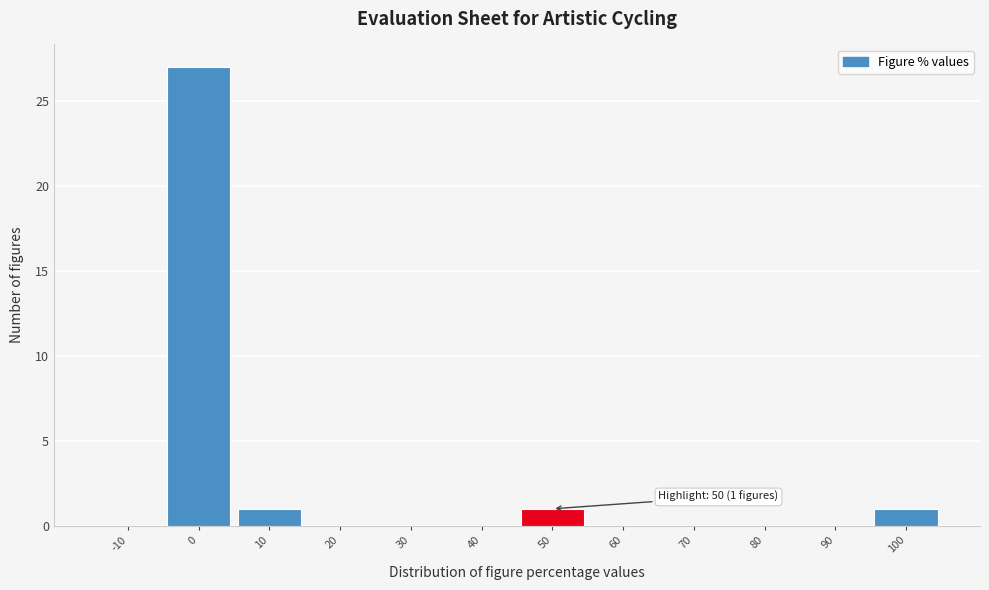

Reading left to right, what are all the values shown in this chart?

-10=0	0=27	10=1	20=0	30=0	40=0	50=1	60=0	70=0	80=0	90=0	100=1